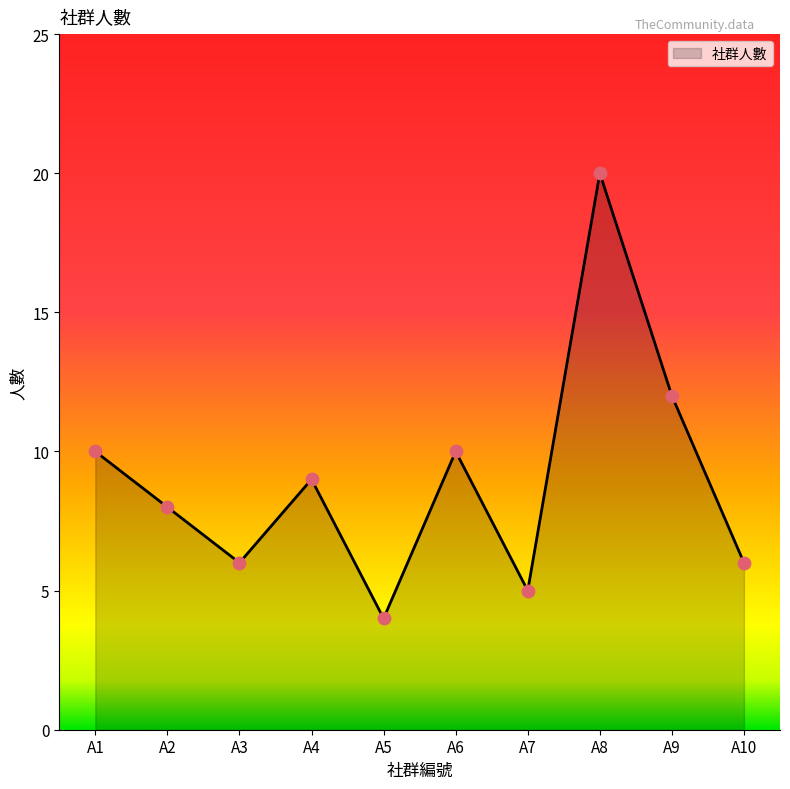

Between A10 and A8, which is larger?

A8